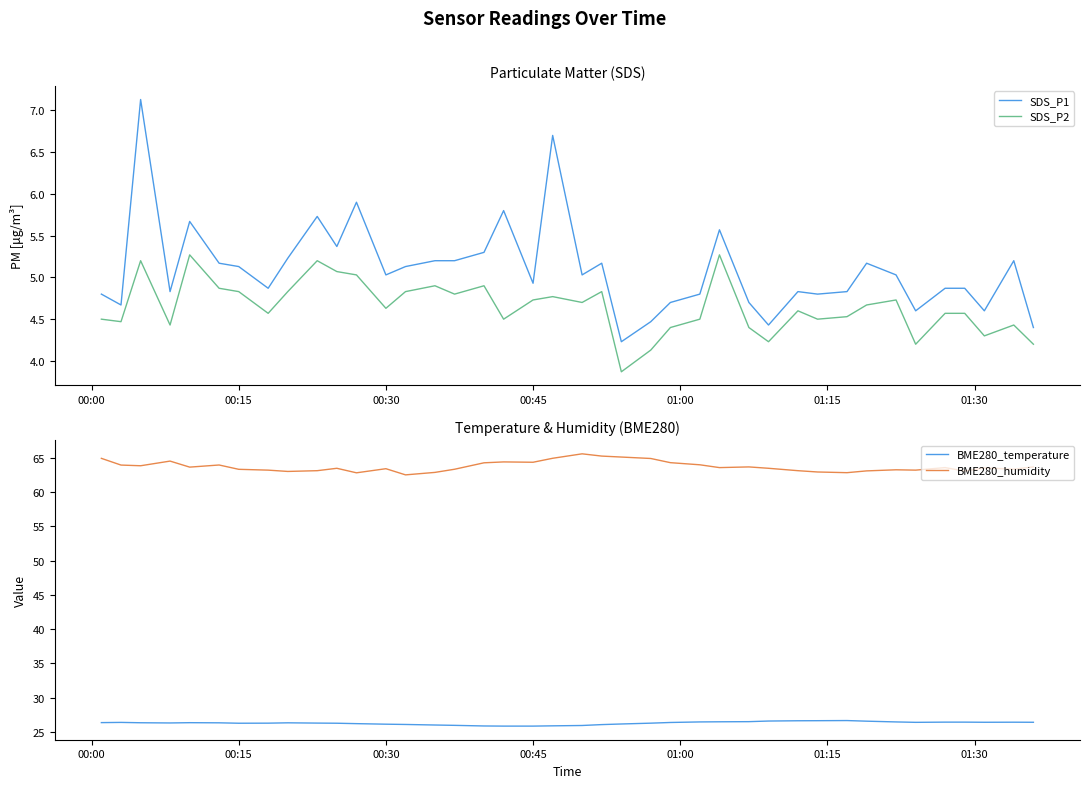

What is the lowest value of the SDS_P1 series?

4.2